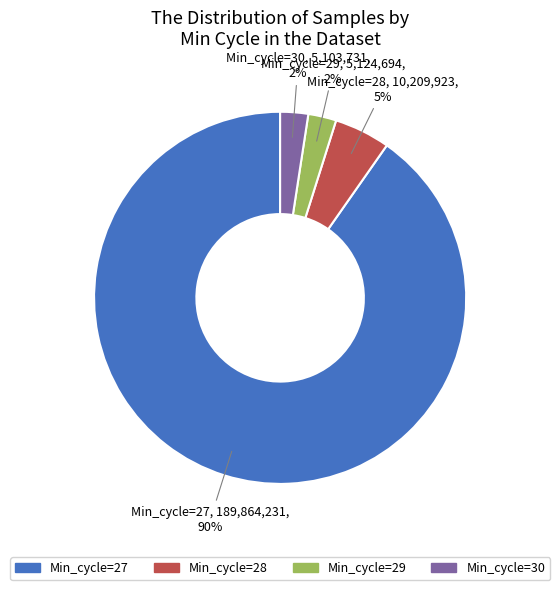

Is the sum of Min_cycle=30 and Min_cycle=28 greater than half?

No